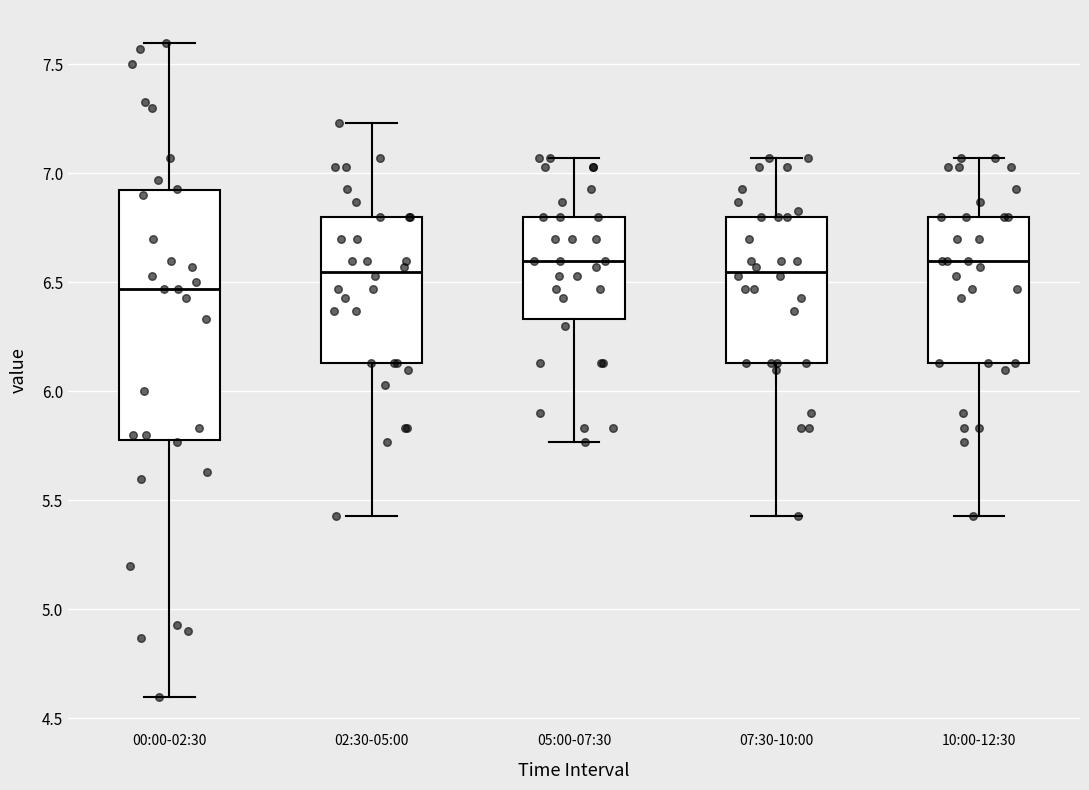

Reading left to right, transcribe this box plot: for each box, give where its median line is, the range the box spans, and where its two whiskers end, as read against the y-axis. The values are not printed on the chart, so give them approximately, as read against the axis.

00:00-02:30: median 6.45, box 5.80 to 6.90, whiskers 4.60 to 7.60
02:30-05:00: median 6.55, box 6.15 to 6.80, whiskers 5.45 to 7.25
05:00-07:30: median 6.60, box 6.35 to 6.80, whiskers 5.75 to 7.05
07:30-10:00: median 6.55, box 6.15 to 6.80, whiskers 5.45 to 7.05
10:00-12:30: median 6.60, box 6.15 to 6.80, whiskers 5.45 to 7.05